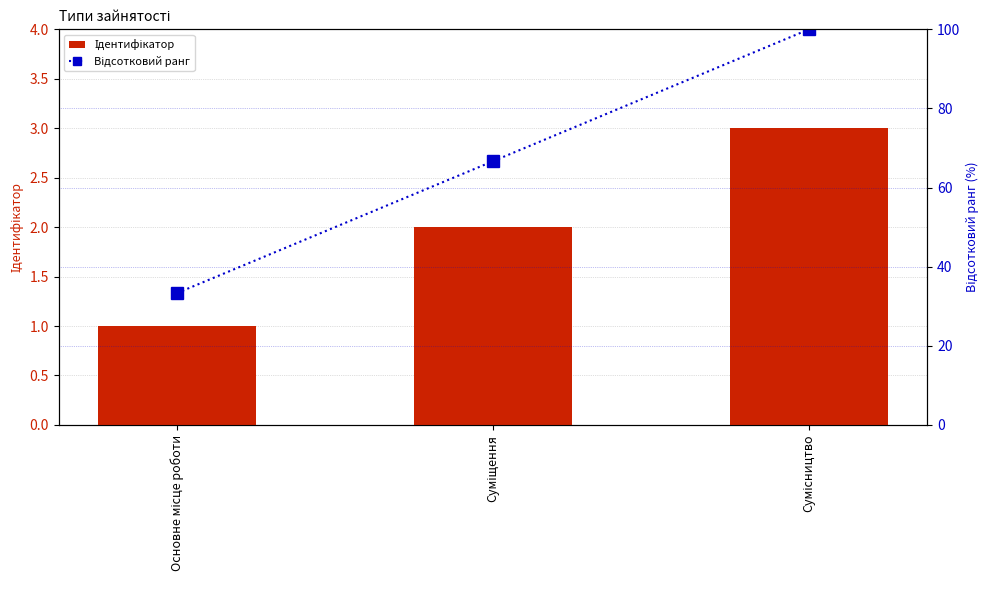

Rank the series at Сумісництво from highest to lowest value.

Відсотковий ранг, Ідентифікатор